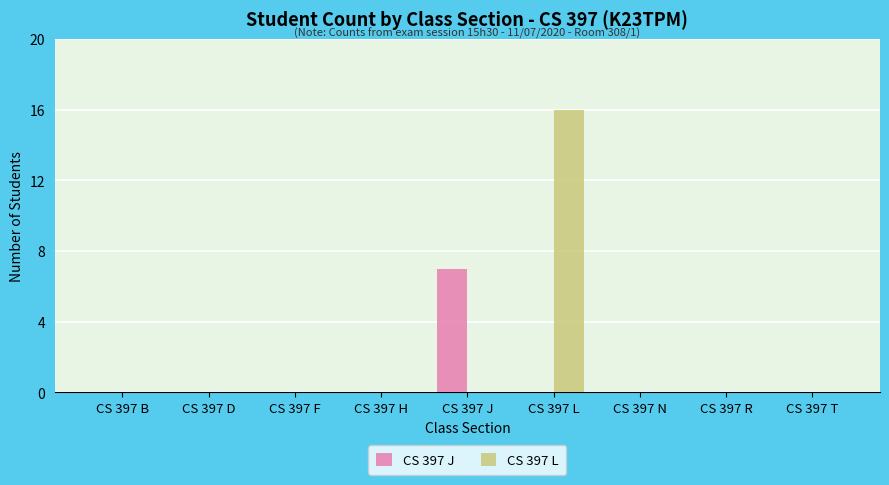

Between CS 397 F and CS 397 L, which series saw the biggest shift?

CS 397 L